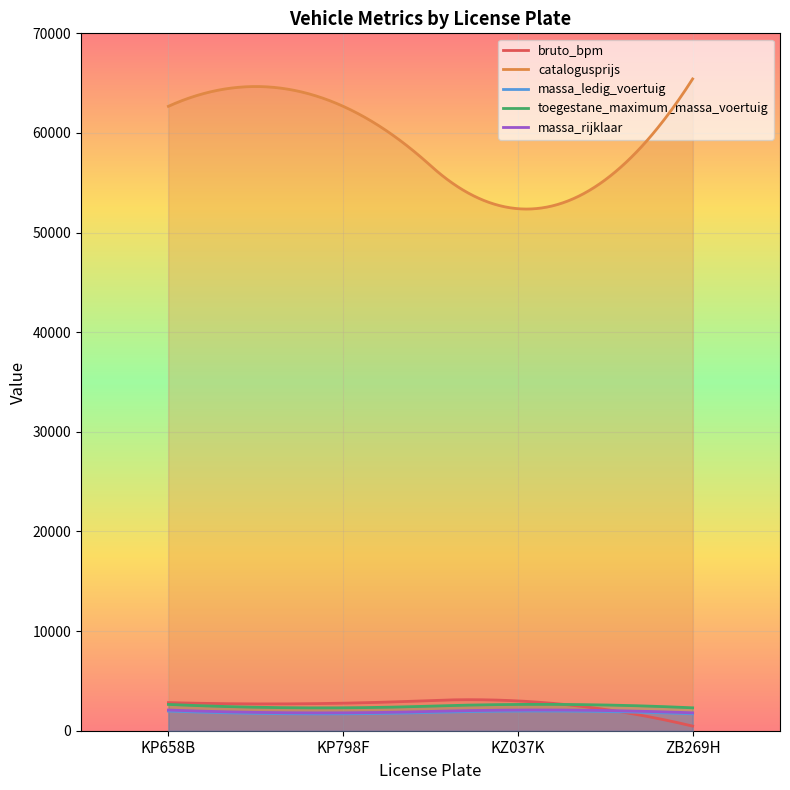

True or false: massa_rijklaar has a value of 592 at KZ037K.

False